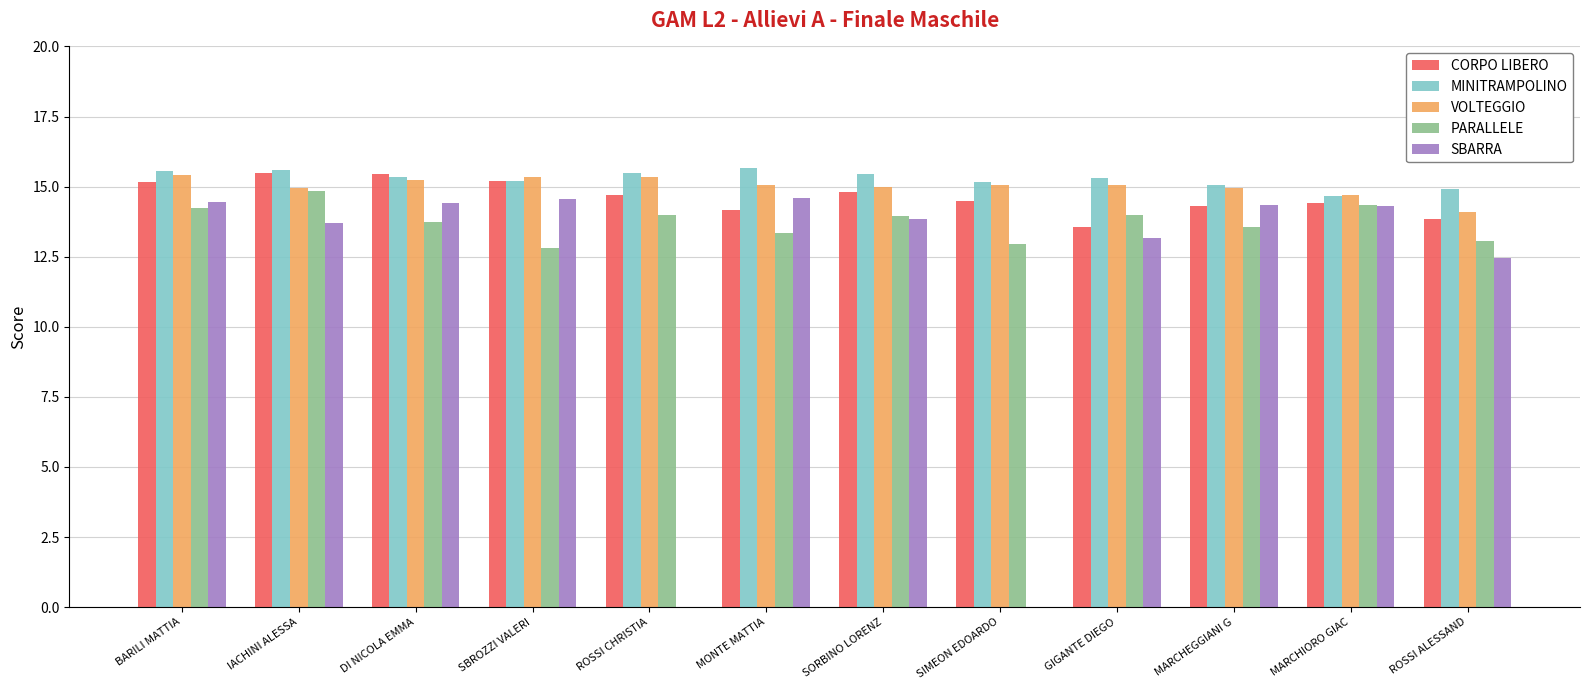

The CORPO LIBERO series shows 15.2 at BARILI MATTIA. True or false?

True